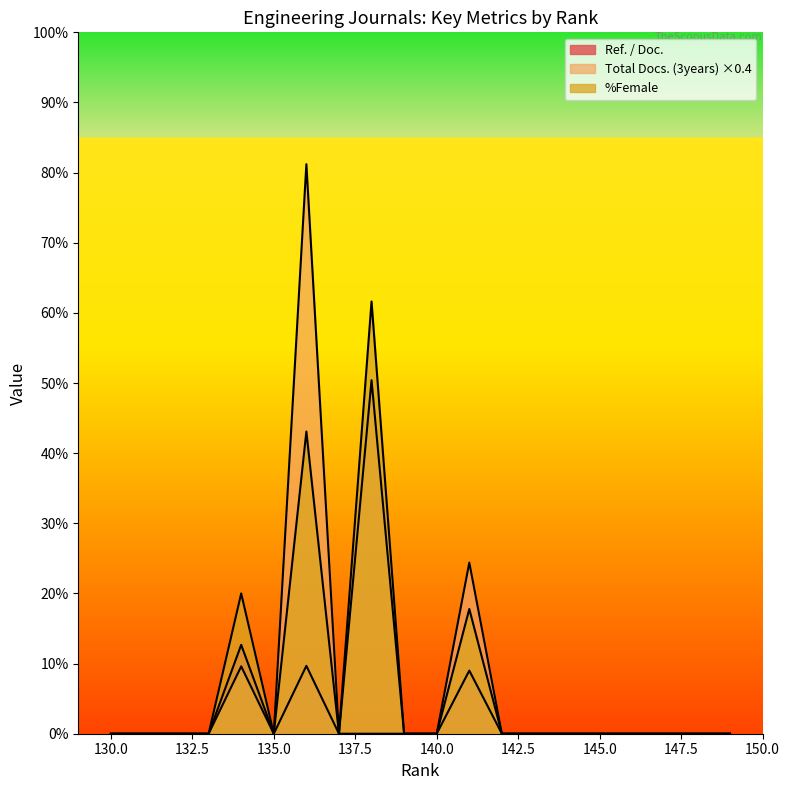

How many interior local valleys does the Total Docs. (3years) series have?

2